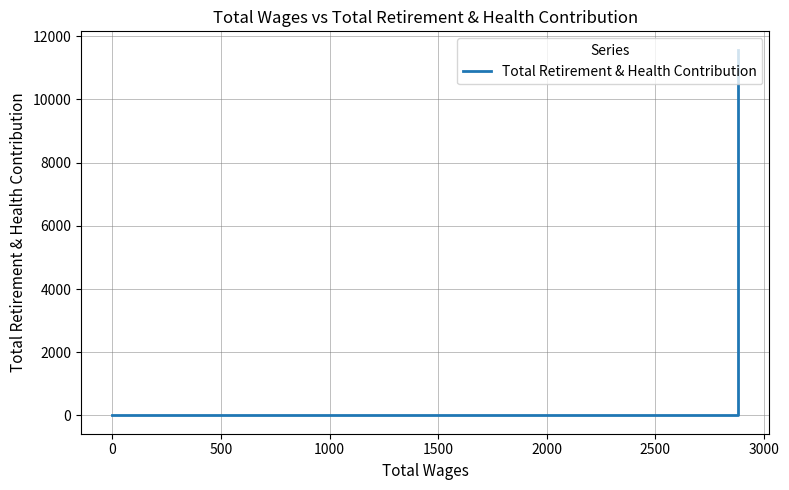

What is the difference between the maximum and minimum values?

11575